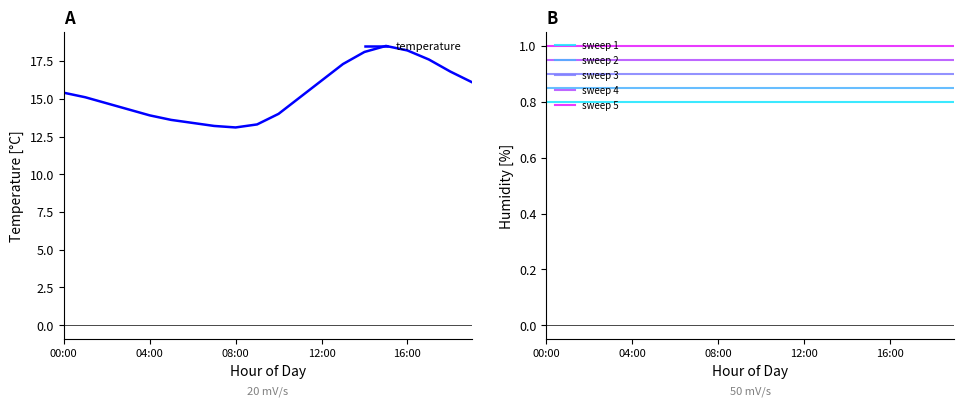

True or false: sweep 1 has more than 2 points higher than both neighbors.

False